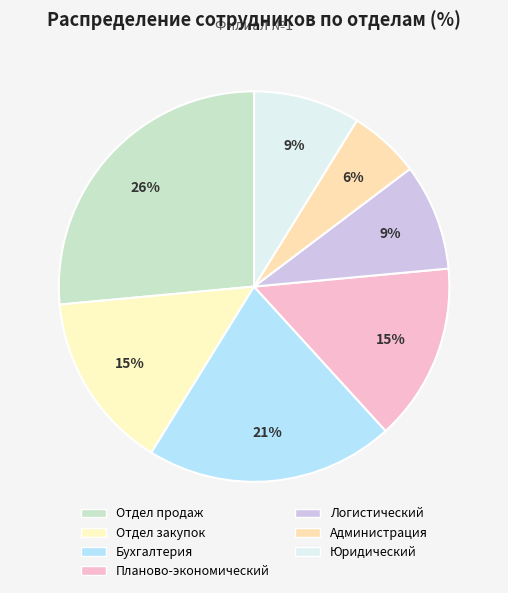

Approximately how many times larger is the value at Администрация compared to Отдел продаж?

0.2